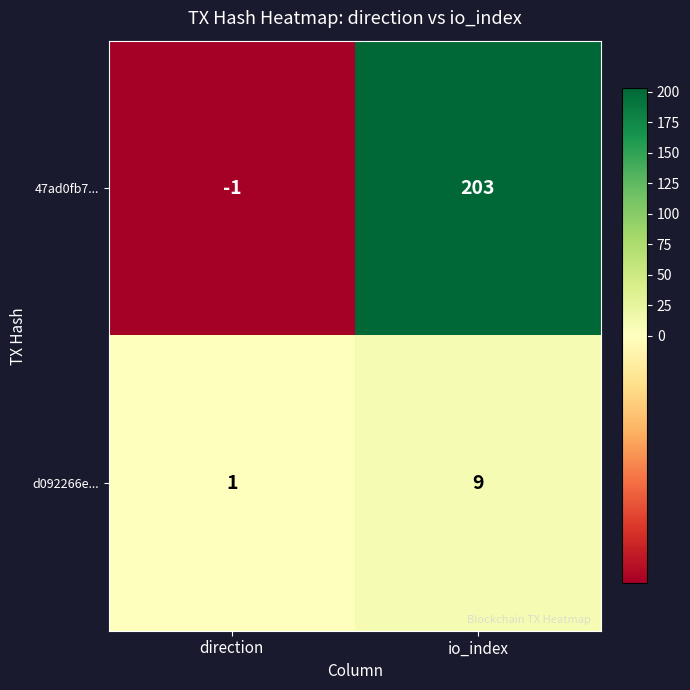

At which category is the sum across all series the highest?

io_index